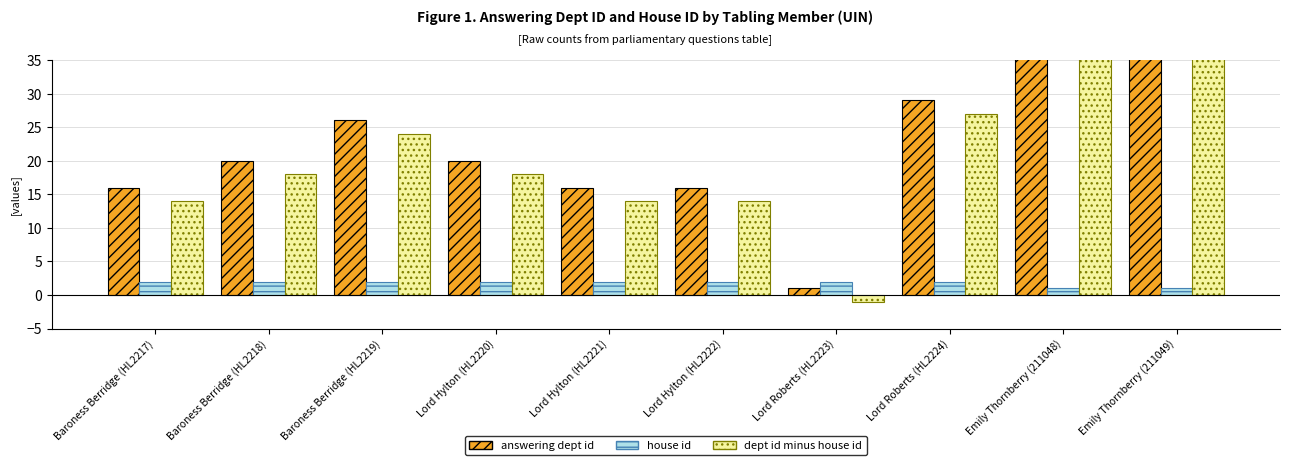

How many bars are there in total?

30